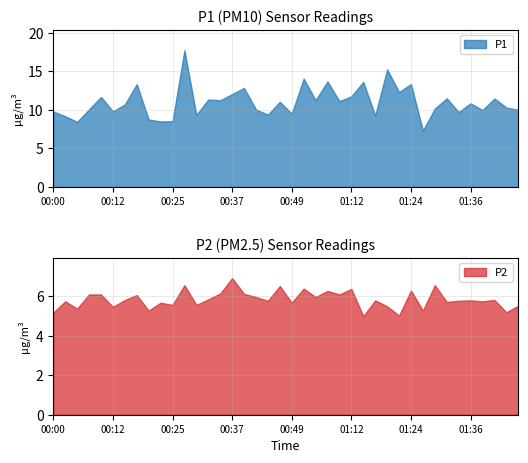

How many interior local peaks does the P1 series have?

14